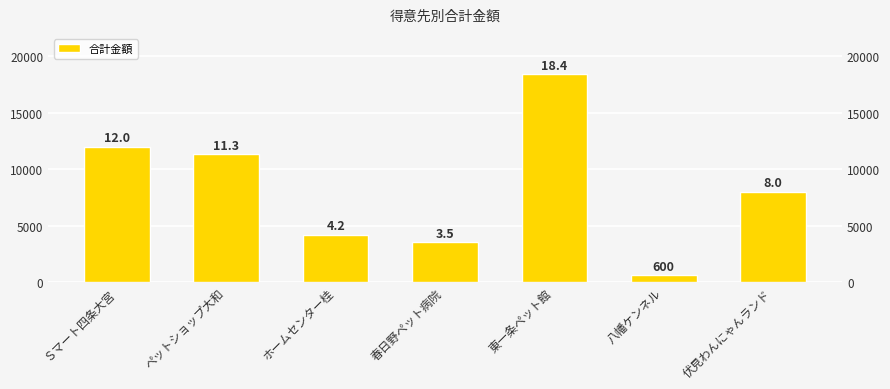

How many data points are less than 8000?

3